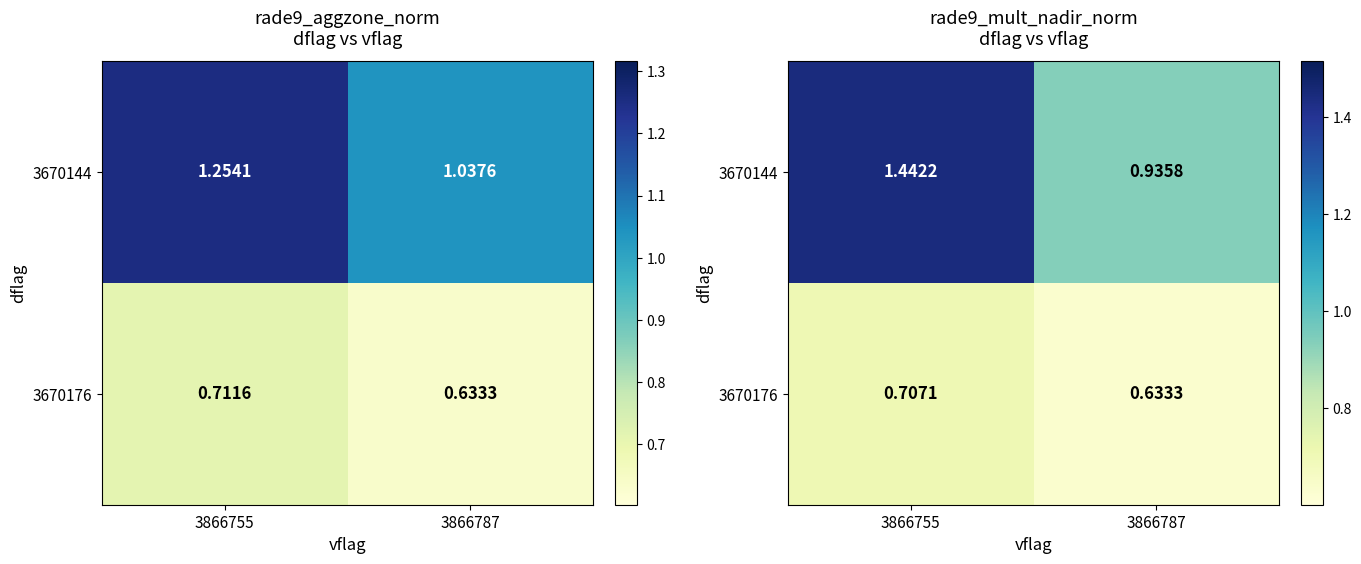

What is the total value across all series at 3866755?

2.1